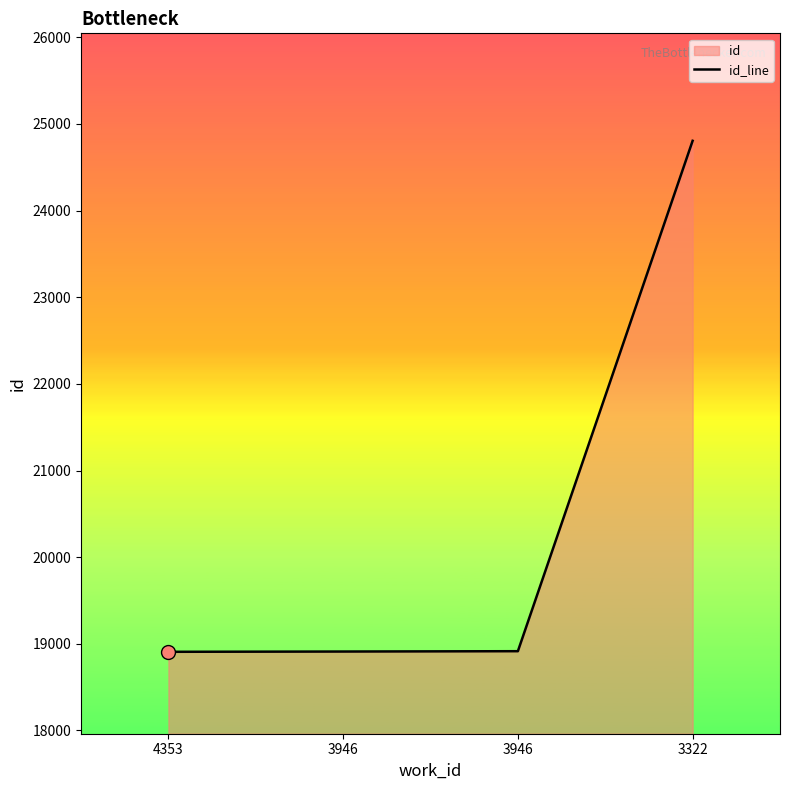

Read the value at 3946, to the nearest 50.

18900